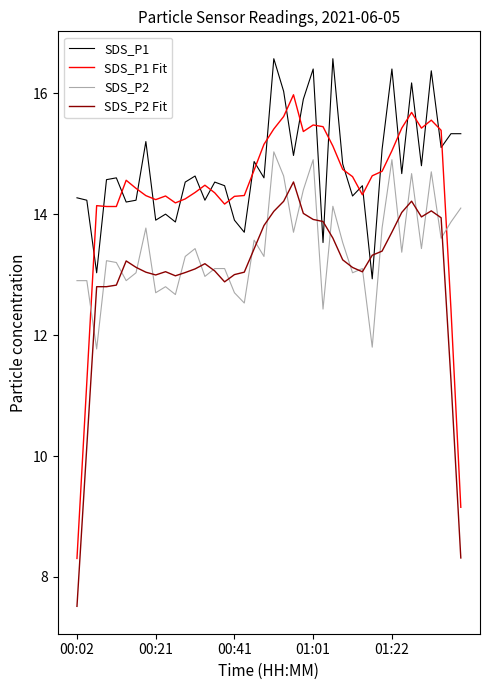

True or false: SDS_P2 Fit and SDS_P1 cross at least once.

True